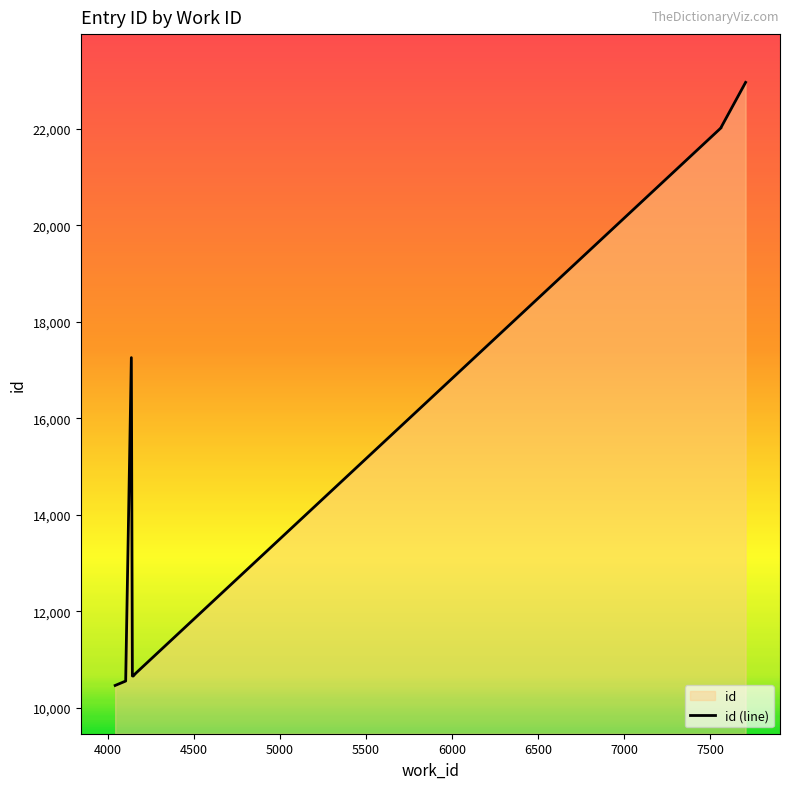

How many lines are shown in the chart?

1